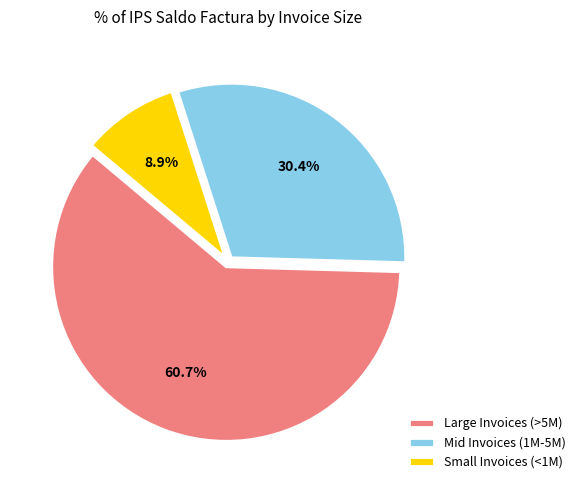

Approximately how many times larger is the value at Large Invoices (>5M) compared to Small Invoices (<1M)?

6.8